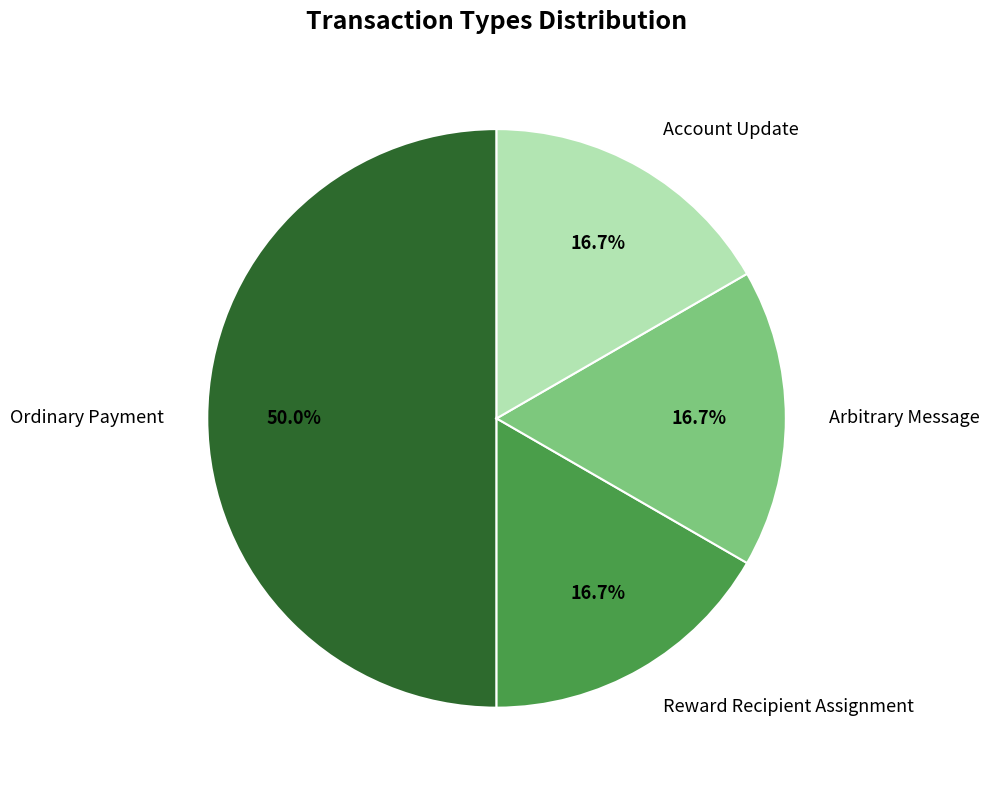

Is Reward Recipient Assignment the majority of the pie?

No